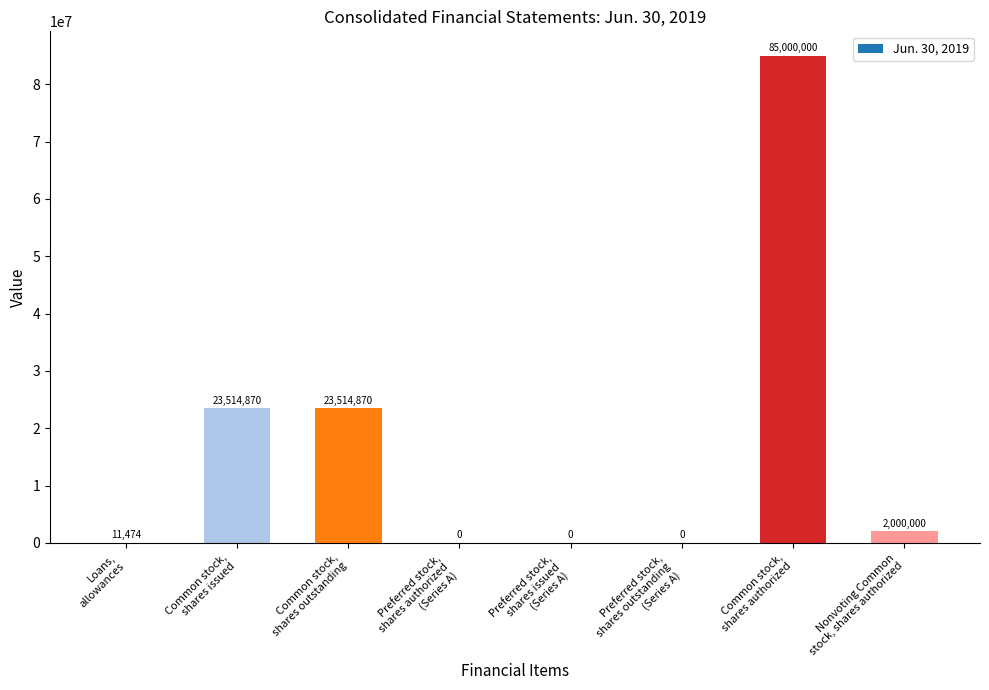

What is the maximum value shown in the chart?

85000000